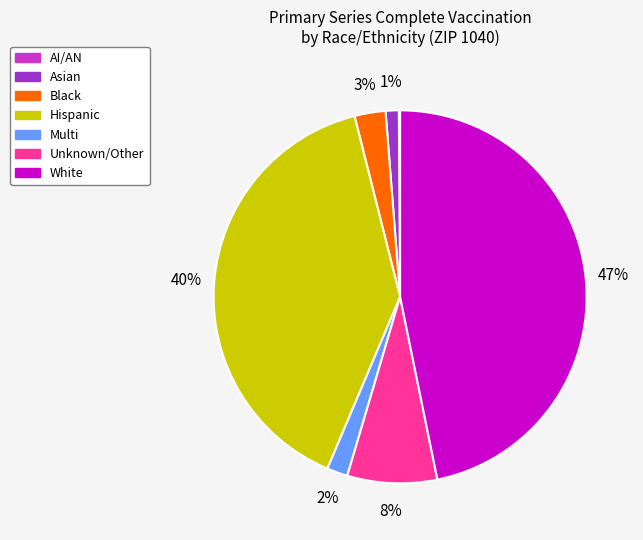

To the nearest percent, what portion does Asian represent?

1%